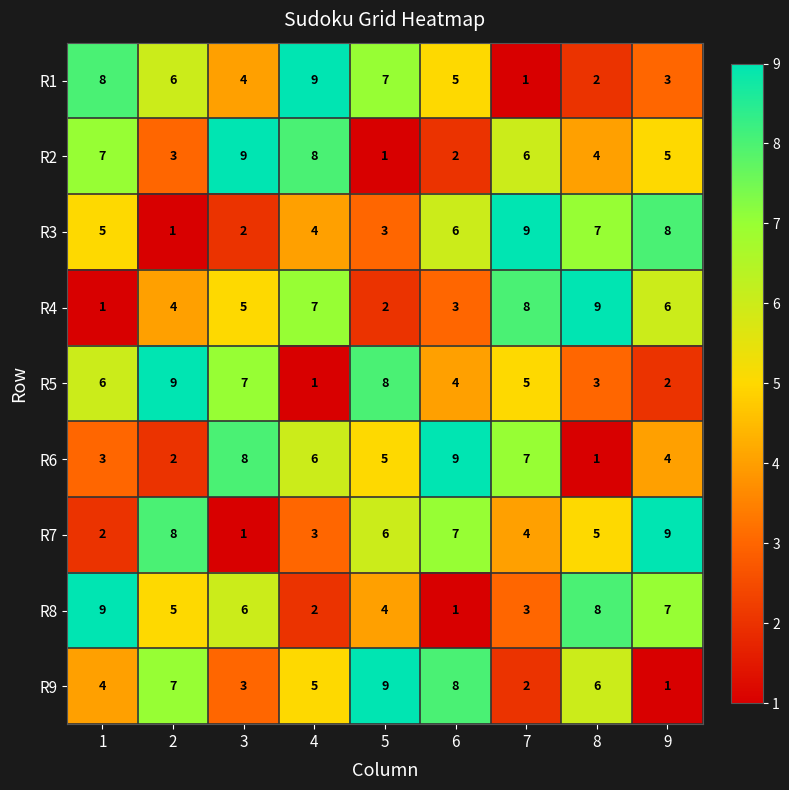

What is the spread (max minus min) of values at 2?

8